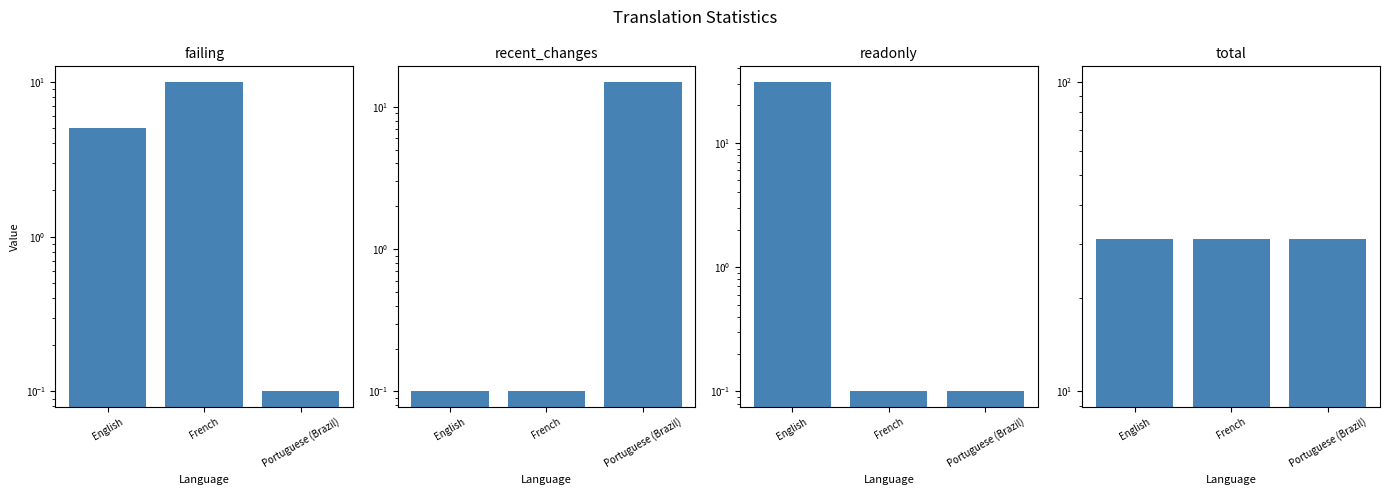

Read the readonly value at French.

0.1